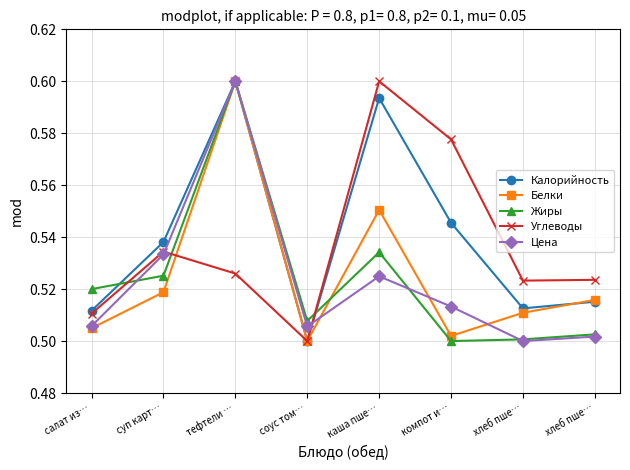

How many lines are shown in the chart?

5